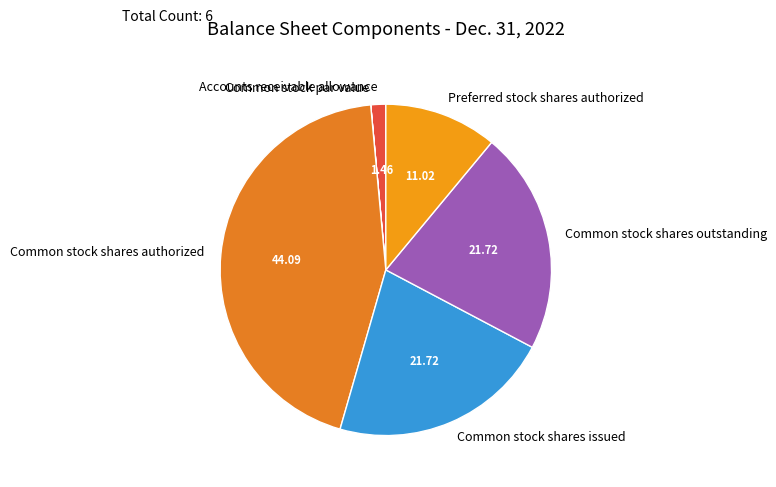

Is Common stock shares issued the majority of the pie?

No